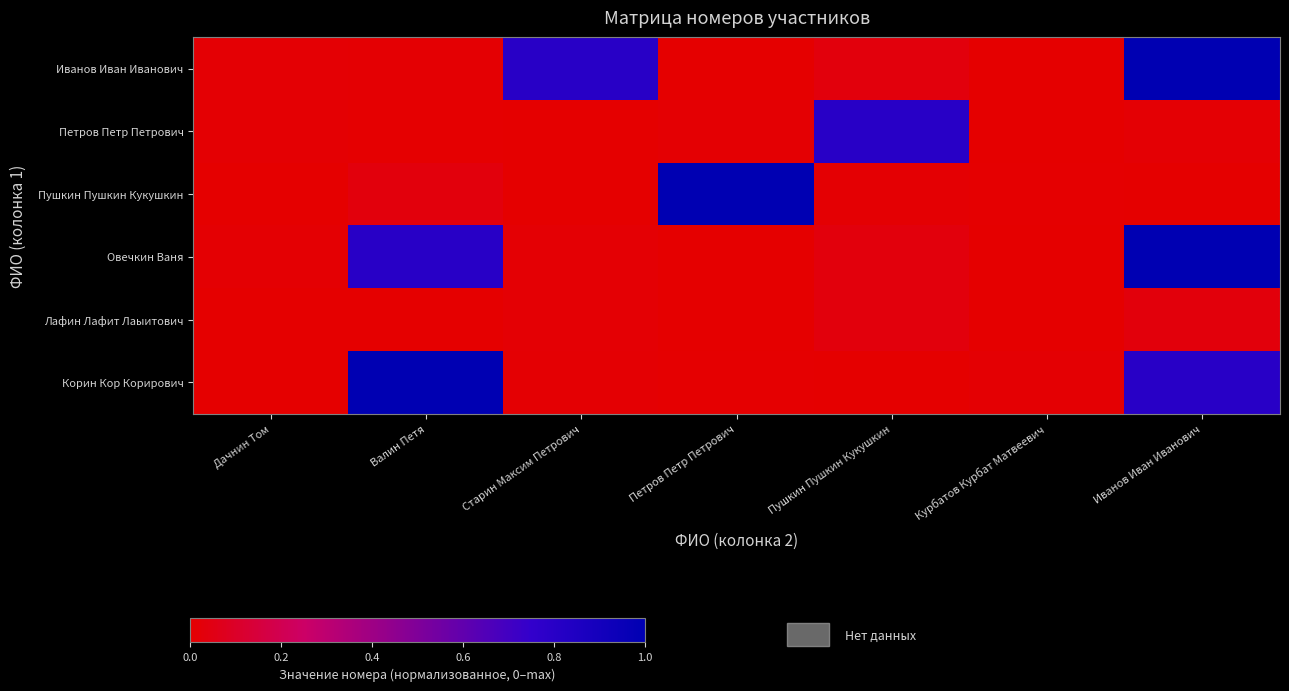

At Иванов Иван Иванович, list the series in order from smallest to largest.

Пушкин Пушкин Кукушкин, Петров Петр Петрович, Лафин Лафит Лаыитович, Корин Кор Корирович, Иванов Иван Иванович, Овечкин Ваня